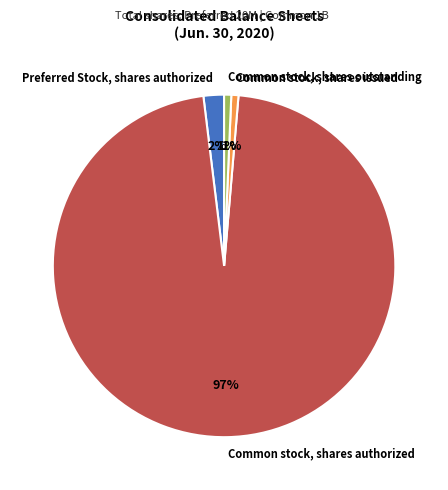

Which slice represents more than half of the pie?

Common stock, shares authorized